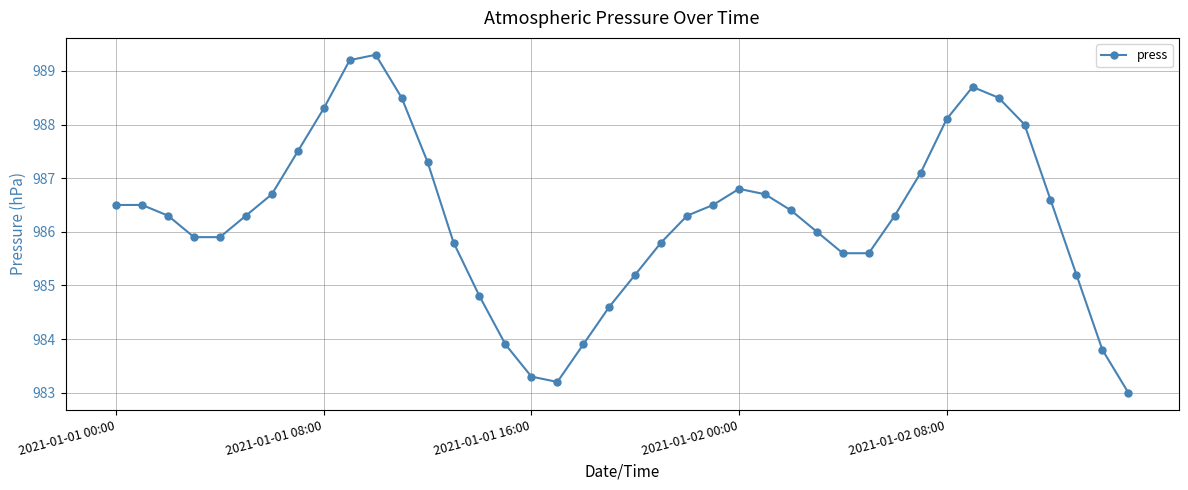

What is the greatest value displayed?

989.3